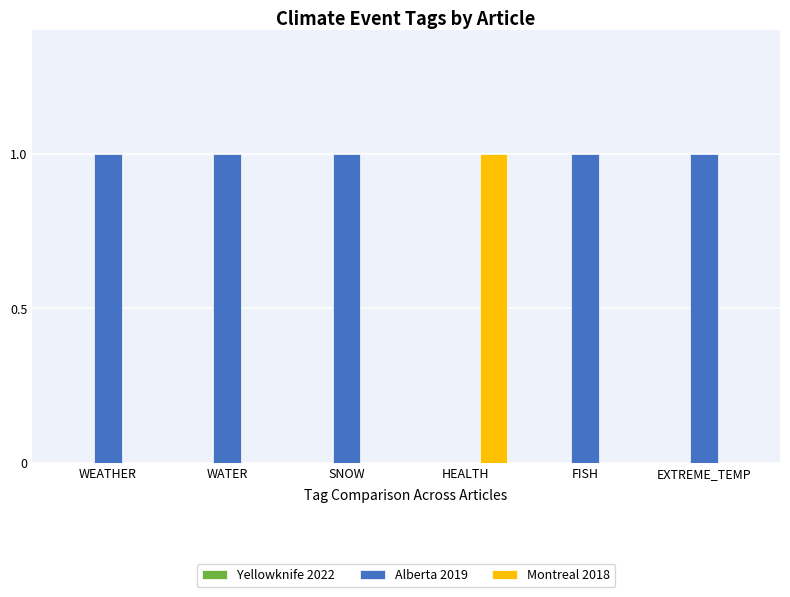

Is it true that Montreal 2018 equals 1 at HEALTH?

True